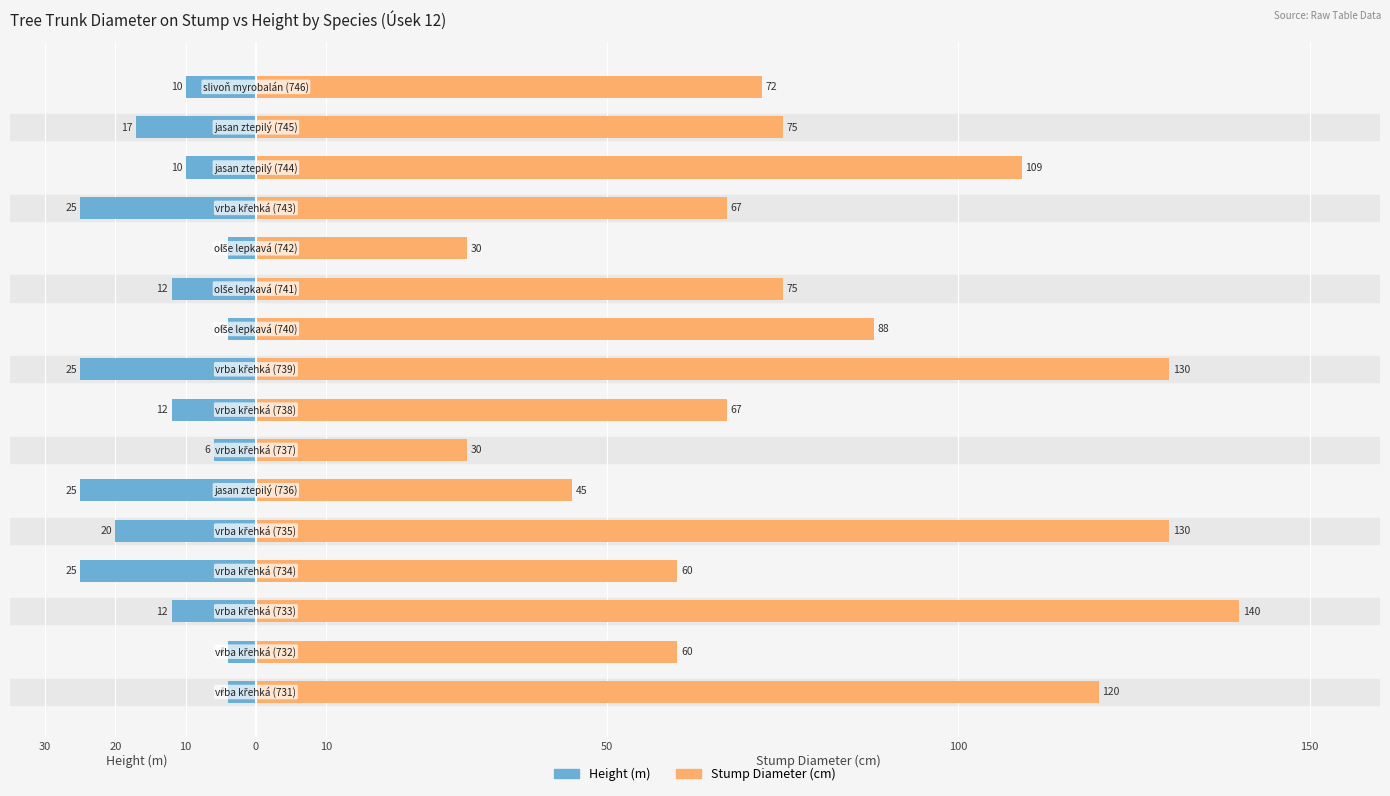

Reading left to right, what are all the values shown in this chart?

Height (m): -4	-4	-12	-25	-20	-25	-6	-12	-25	-4	-12	-4	-25	-10	-17	-10
Stump Diameter (cm): 120	60	140	60	130	45	30	67	130	88	75	30	67	109	75	72